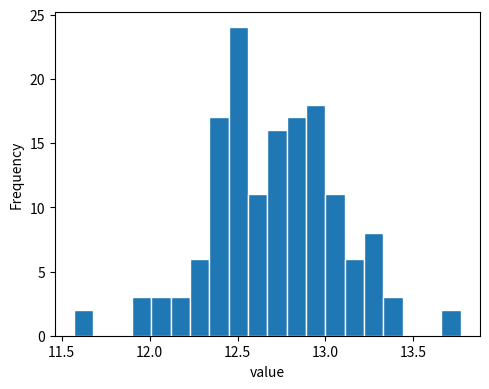

Around what value on the x-axis is the tallest bar? Give the approximate position of its centre, as read against the axis.

12.50